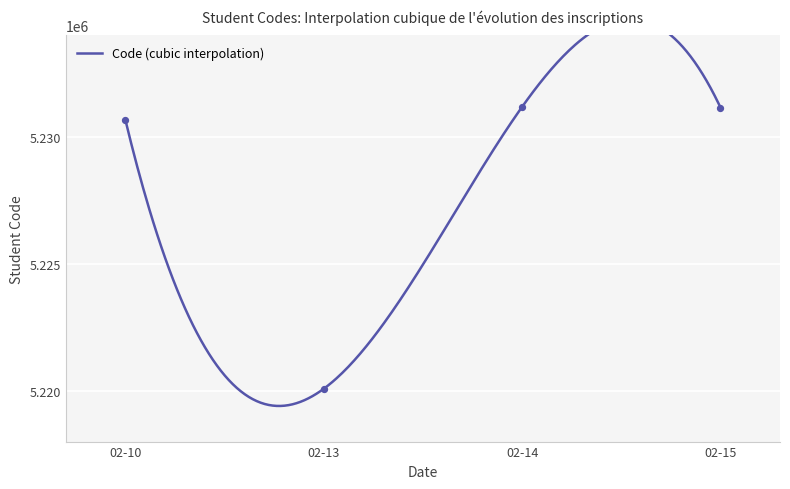

Approximately how many times larger is the value at 2024-02-10 compared to 2024-02-10?

1.0